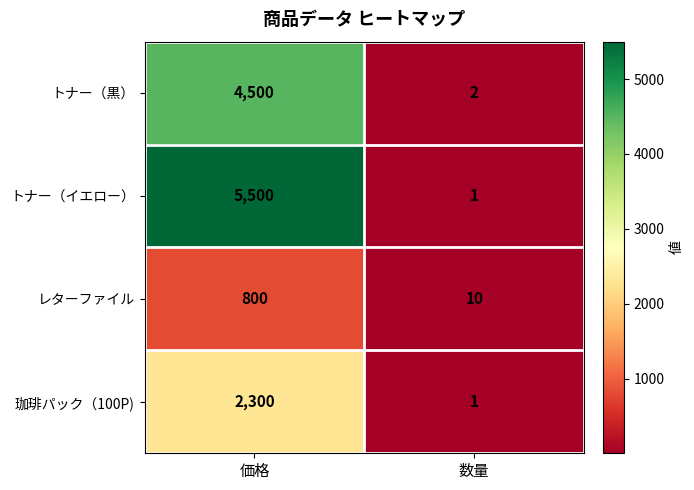

What is the difference between the レターファイル values at 価格 and 数量?

790